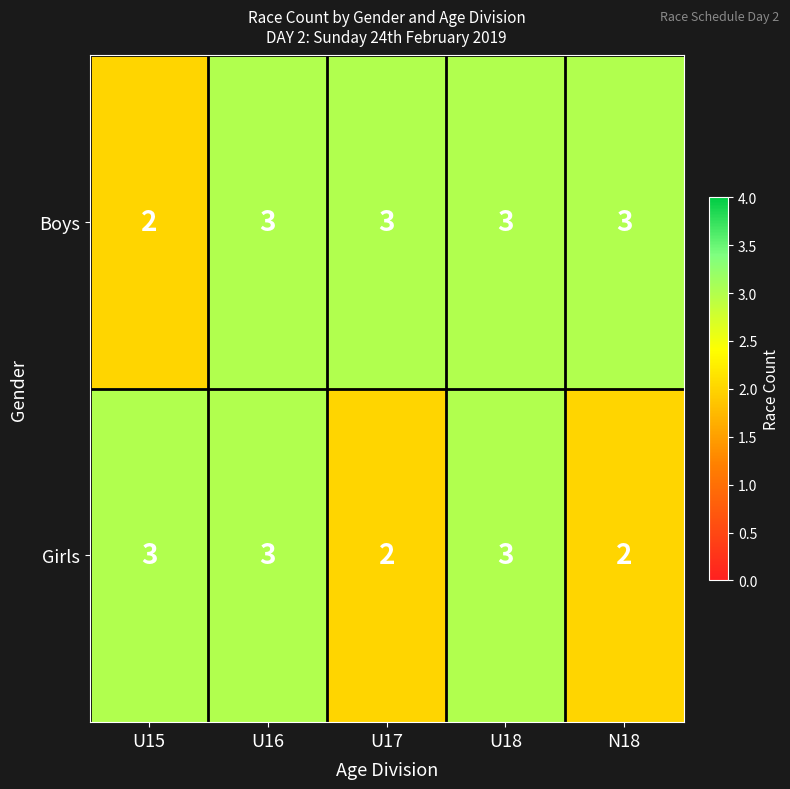

What is the greatest value displayed?

3